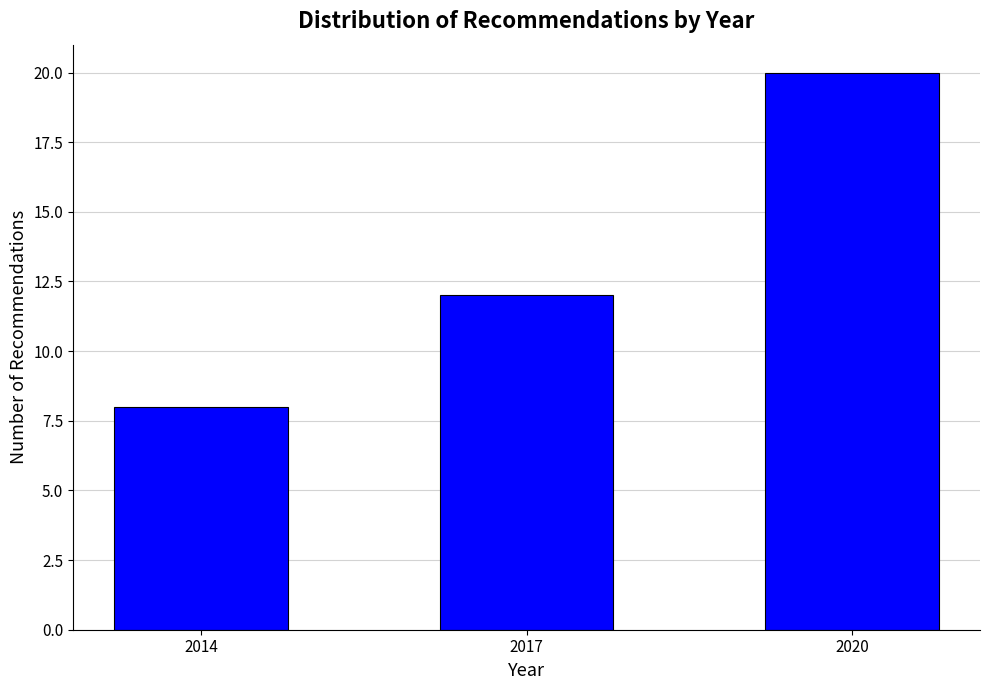

Reading left to right, what are all the values shown in this chart?

2014=8	2017=12	2020=20